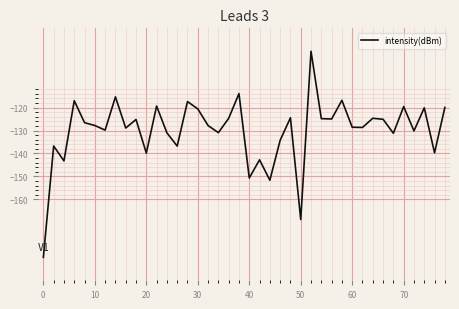

What is the greatest value displayed?

-95.4